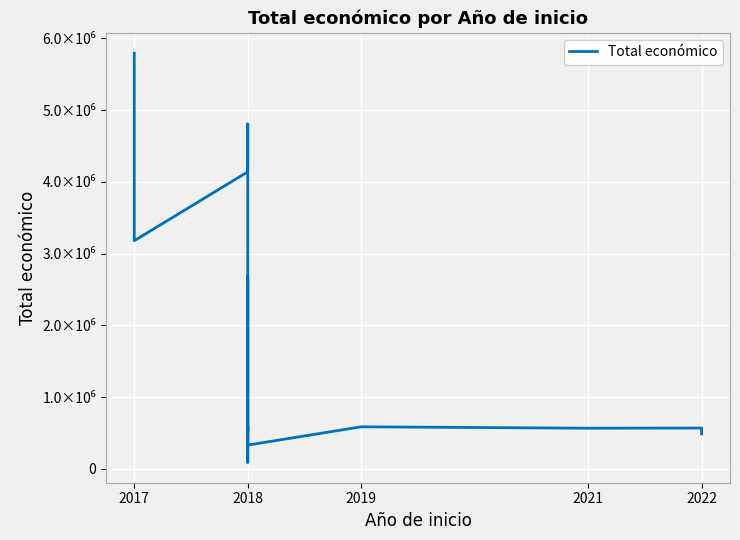

Reading right to left, transcribe all the data shown in this chart.

489345	570505	567924	587734	333001	540000	2685474	93530	599806	523022	4805923	4139393	3180096	5790993